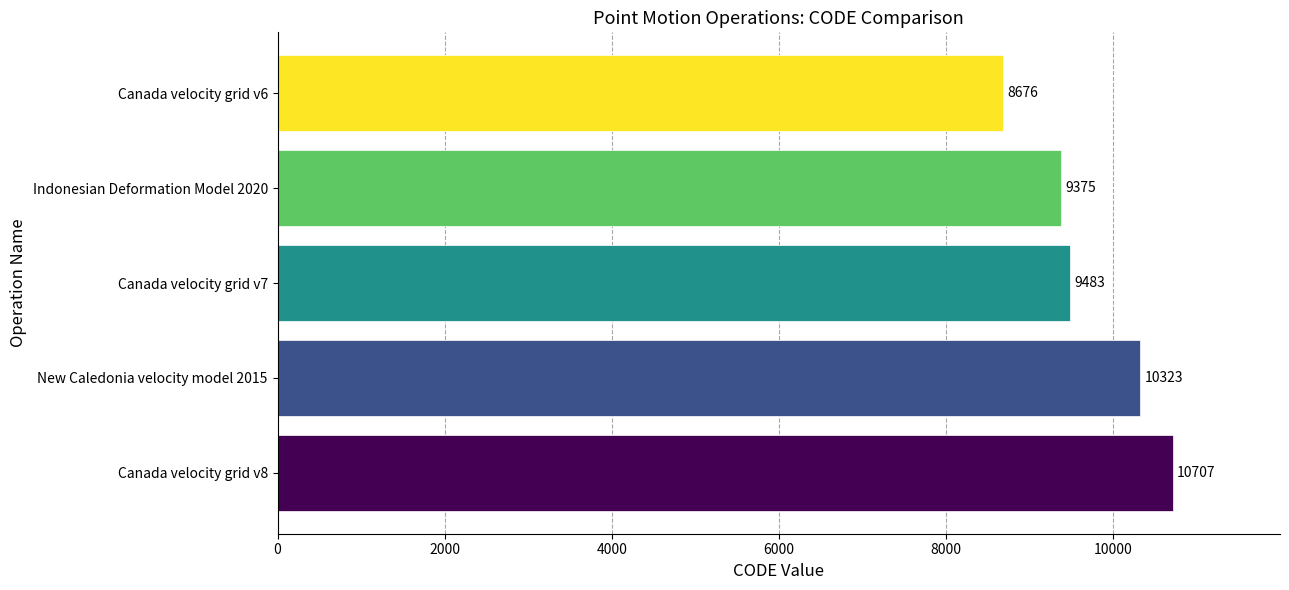

What is the maximum value shown in the chart?

10707